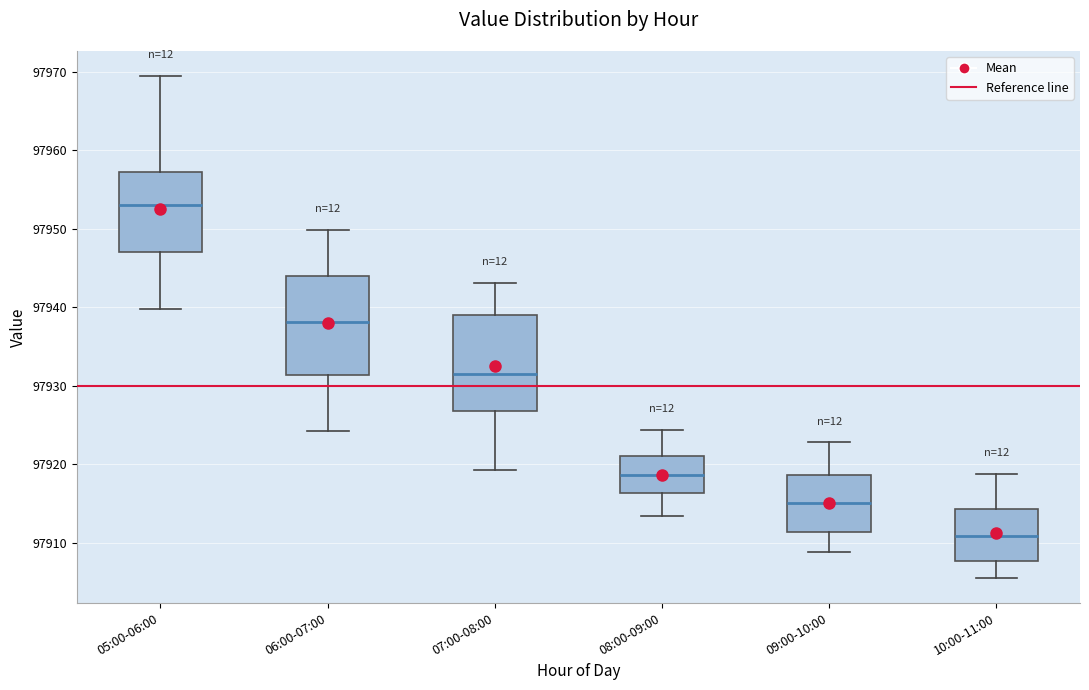

Where does the upper whisker of the box for 10:00-11:00 end on the y-axis? The values are not printed on the chart, so give them approximately, as read against the axis.

97919